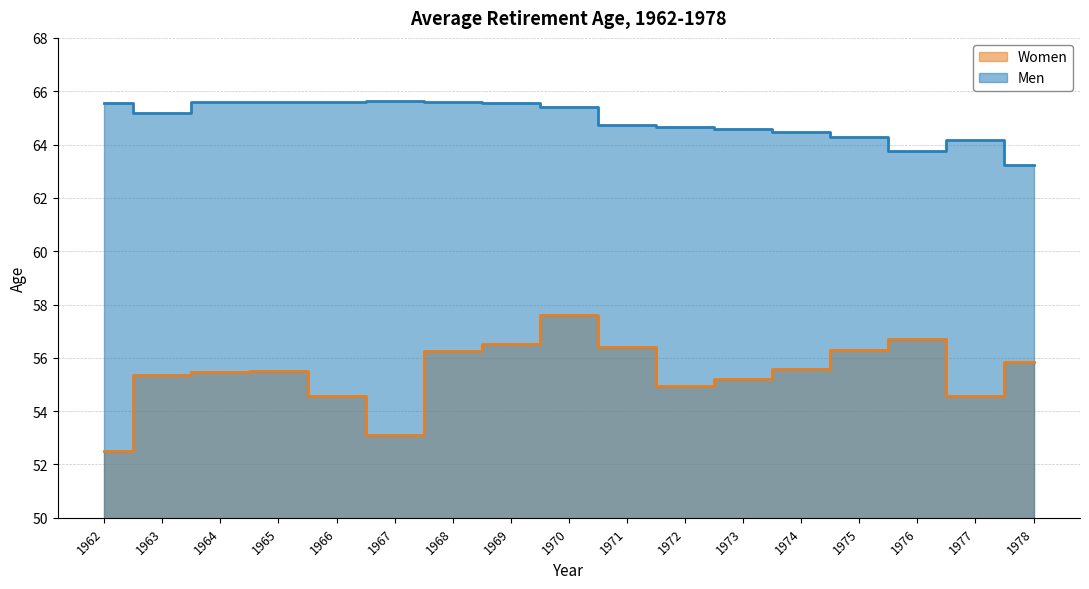

What are all the series names shown in the legend?

Men, Women